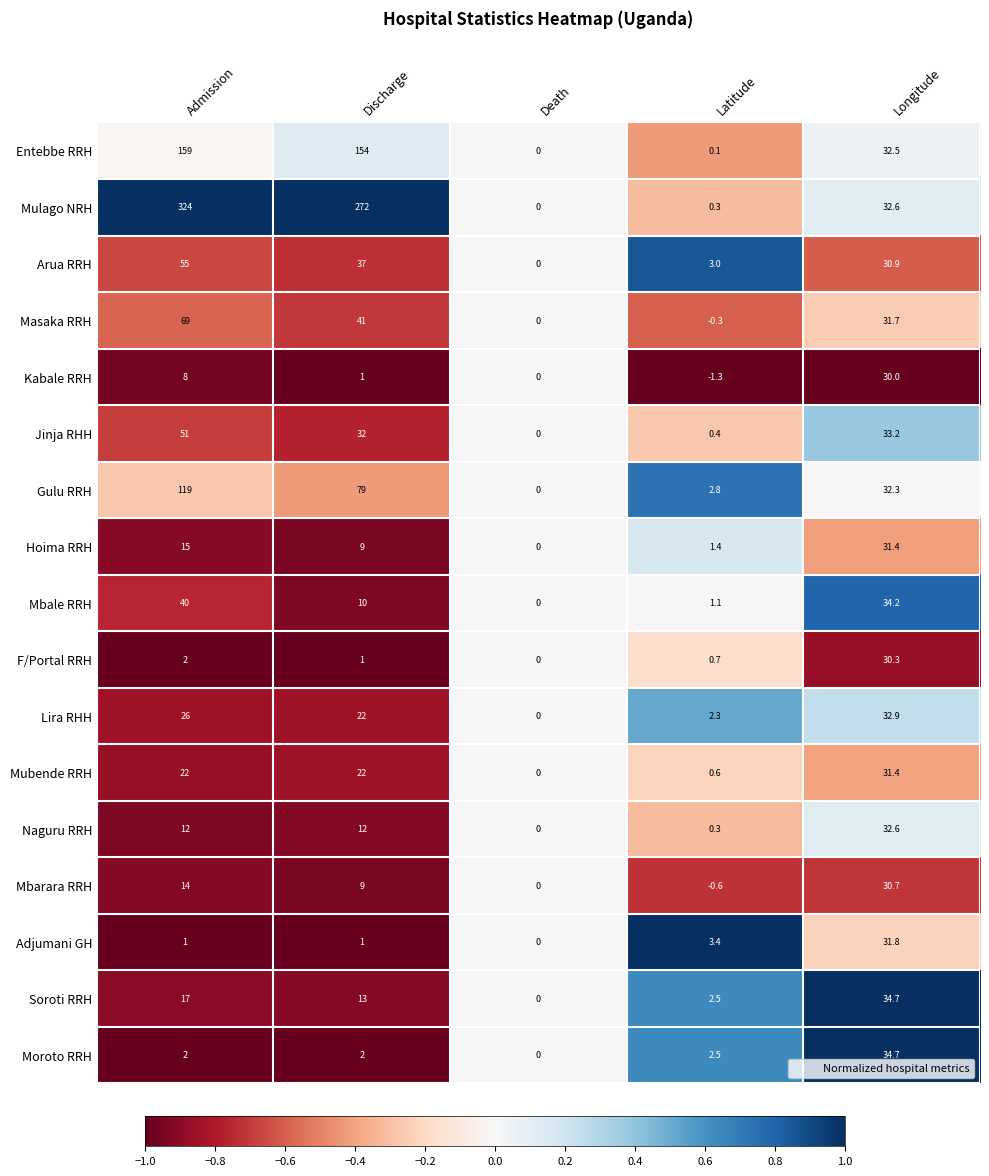

What is the sum of the Masaka RRH values at Longitude and Latitude?

31.4